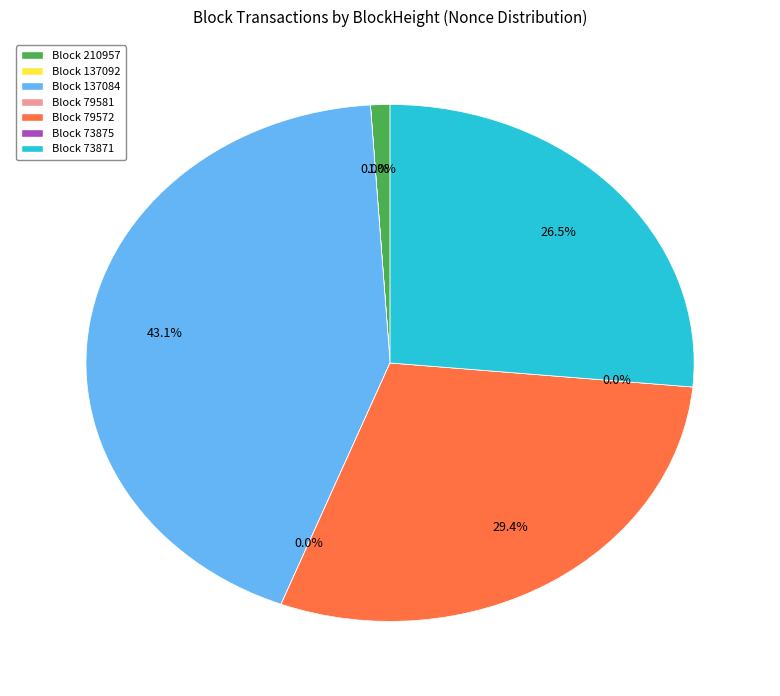

How many slices are in this pie chart?

7